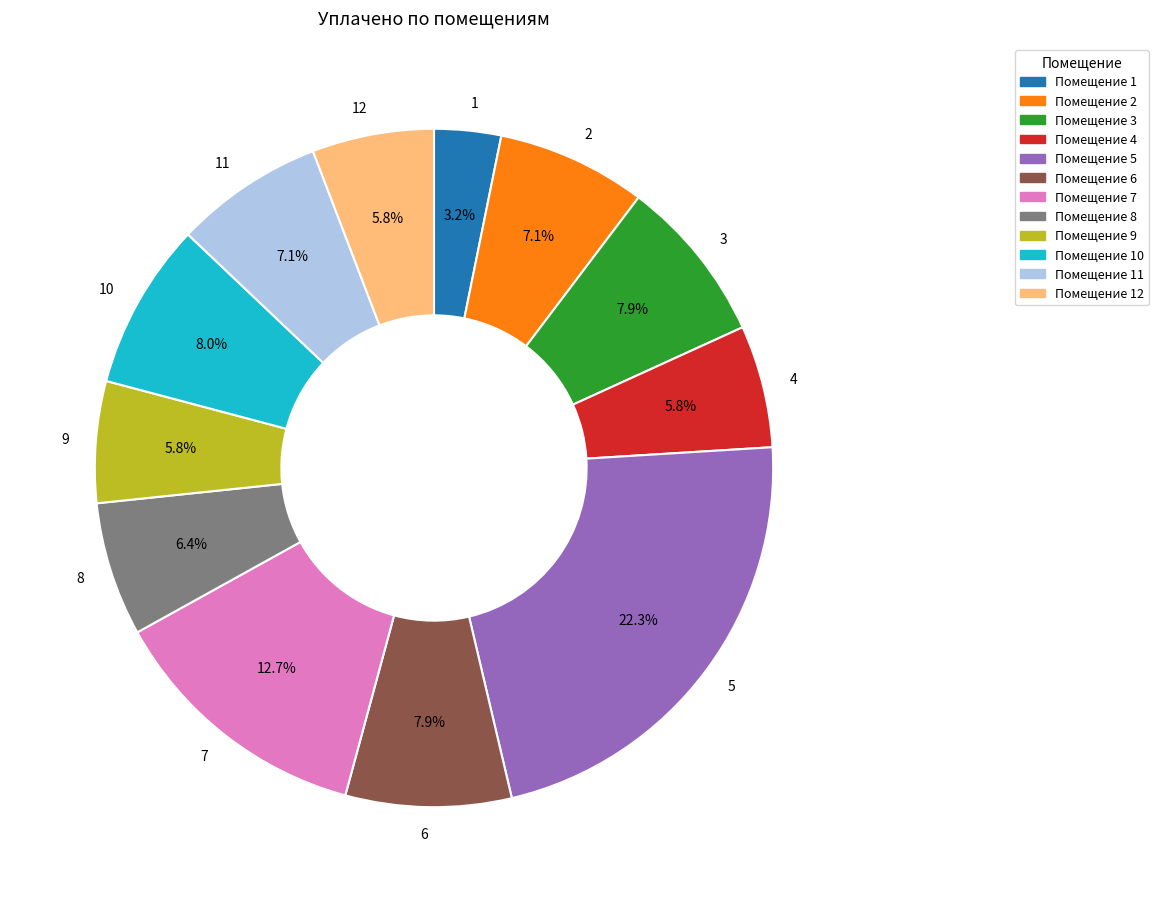

Which slice is the smallest?

1